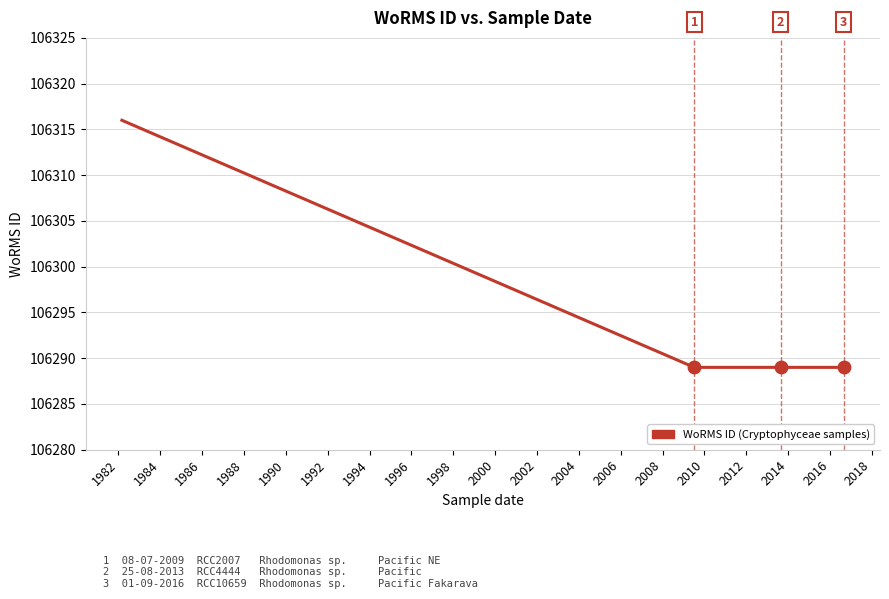

Does the chart have visible grid lines?

Yes